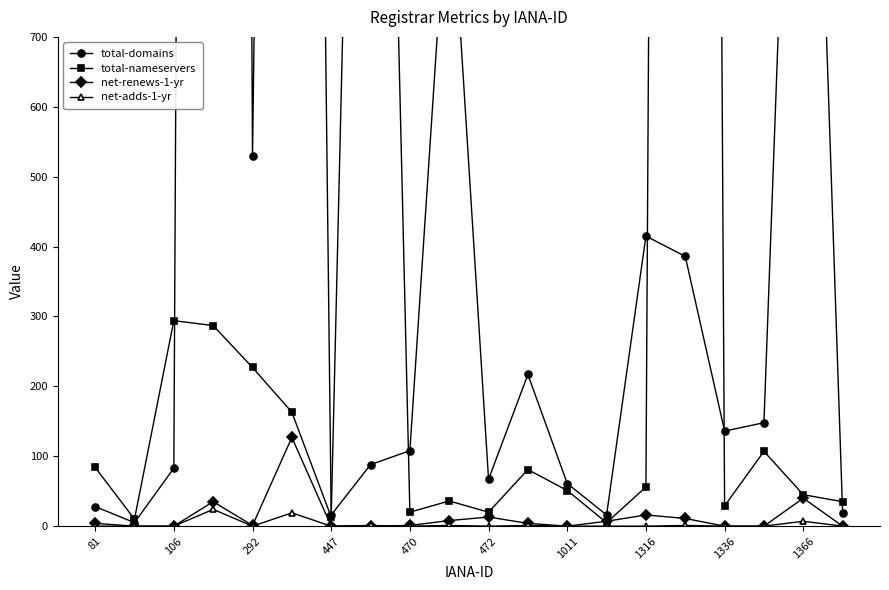

Is it true that net-adds-1-yr equals 0 at 81?

True